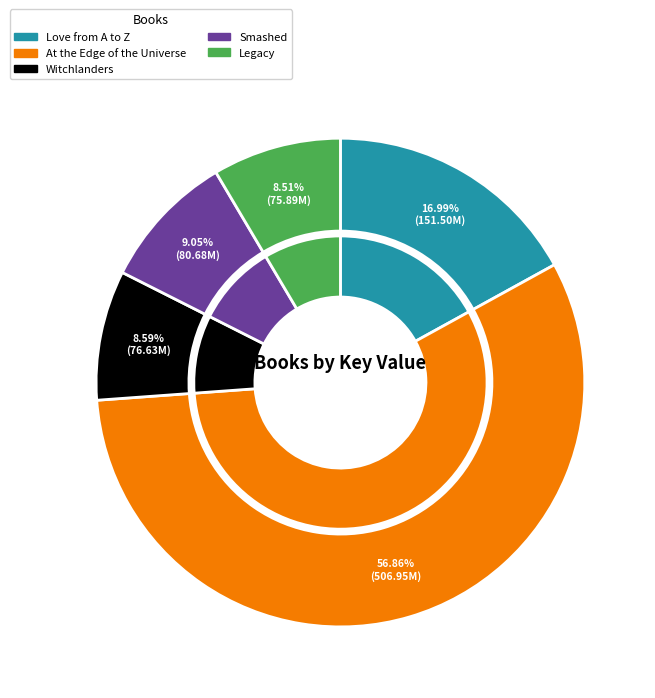

What portion of the pie excludes At the Edge of the Universe?

43.1%